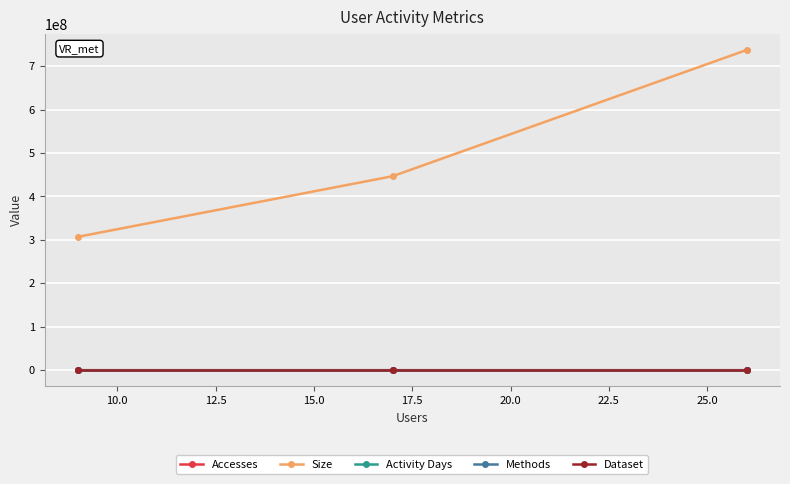

How many values in the Activity Days series are below 20?

1